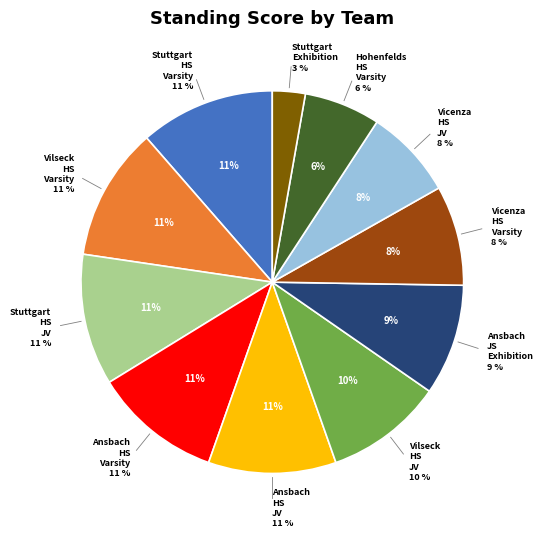

Approximately how many times larger is the value at Stuttgart HS Varsity compared to Ansbach JS Exhibition?

1.2